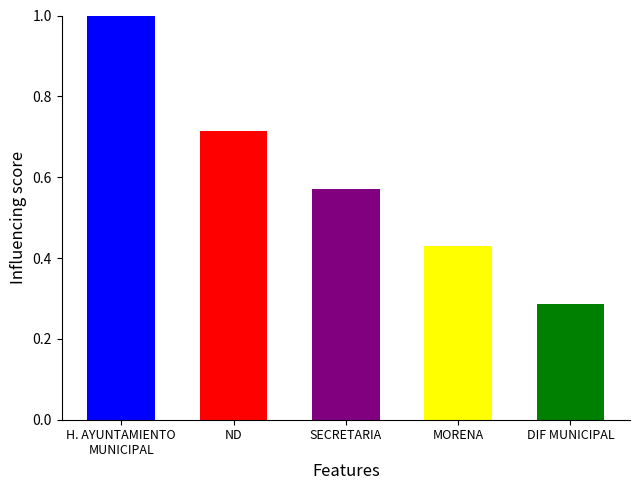

The value at DIF MUNICIPAL is 0.1. True or false?

False